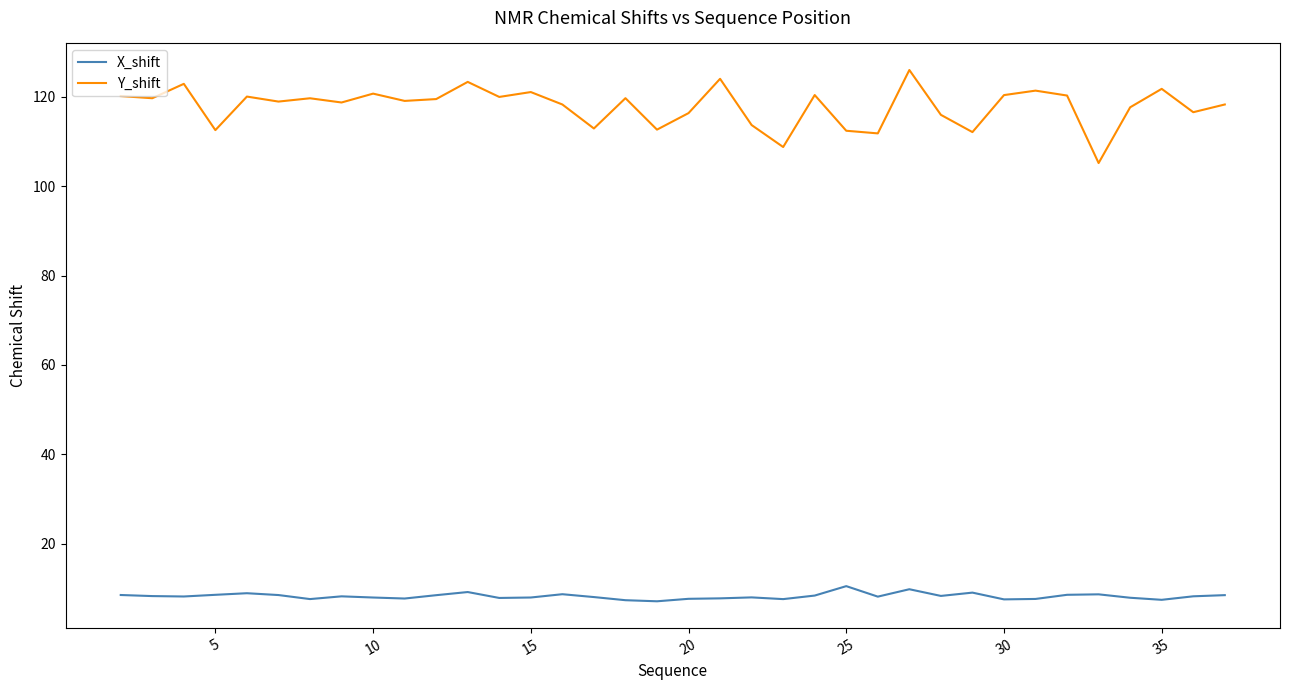

List the series in order of their peak value, lowest first.

X_shift, Y_shift